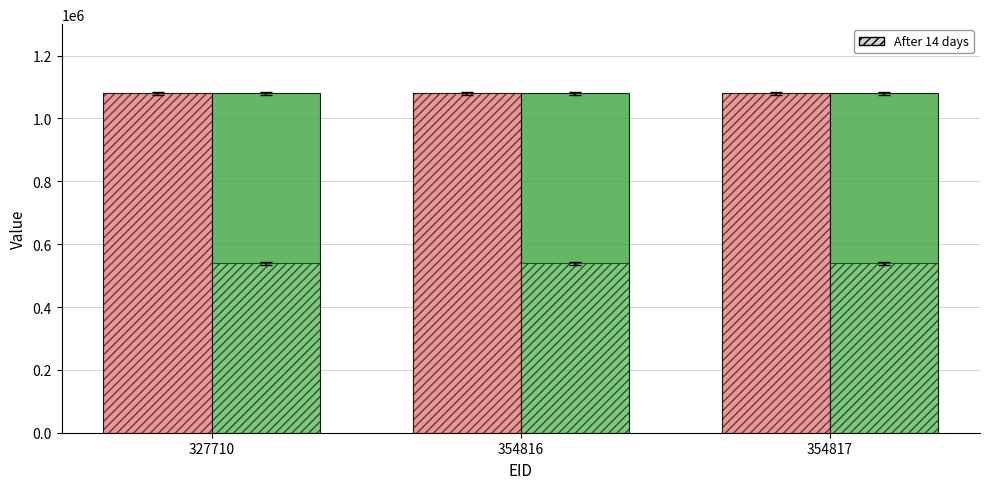

How many bars are there in each group?

2